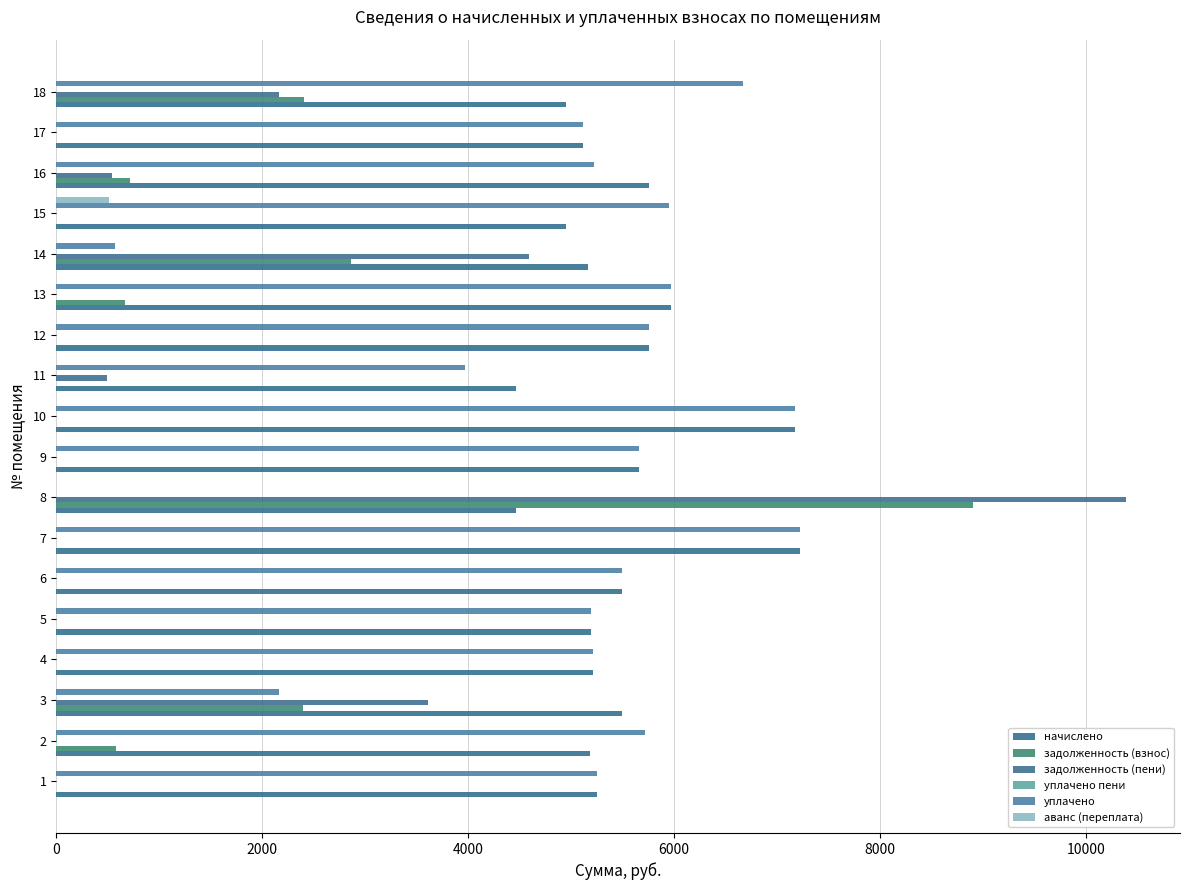

What is the maximum value shown in the chart?

10396.1